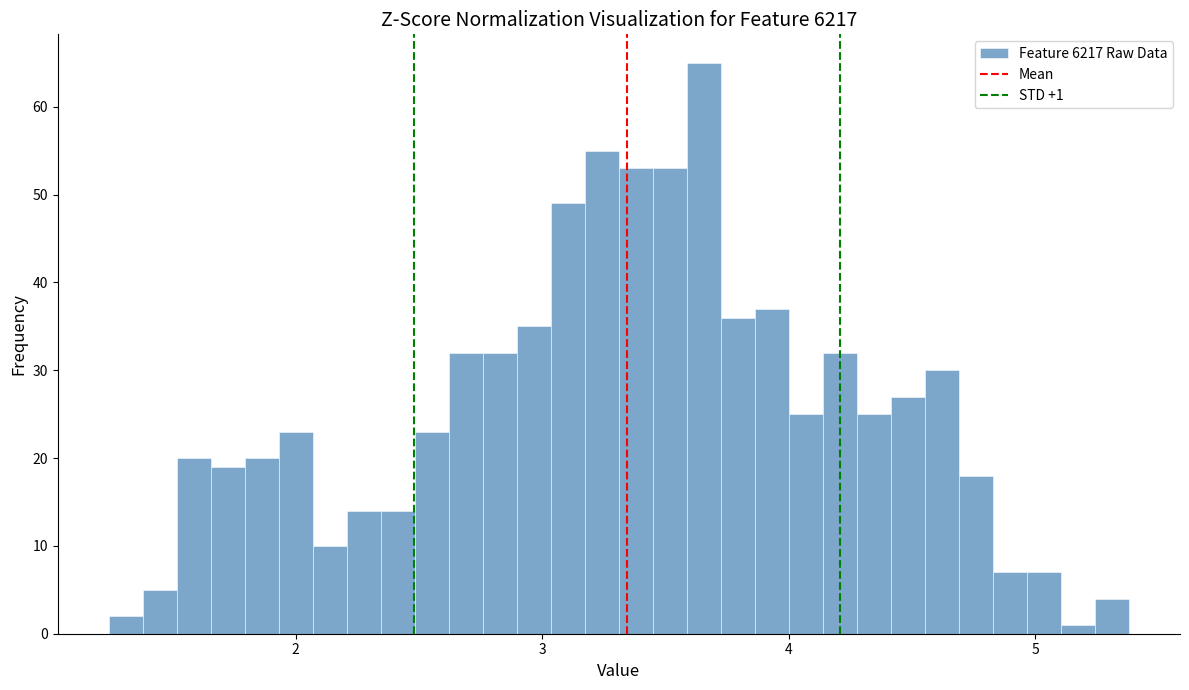

Read against the x-axis, roughly where is the centre of the tallest bar?

3.7